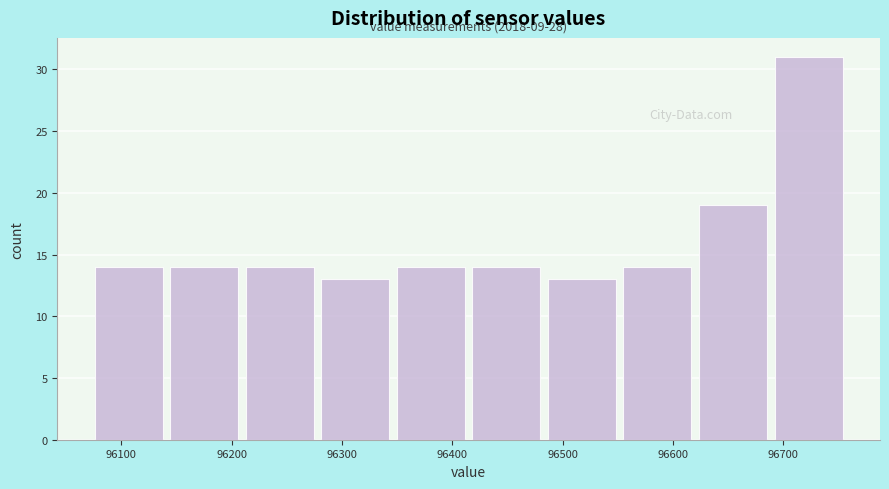

Which range on the x-axis has the tallest bar?

96690 to 96760